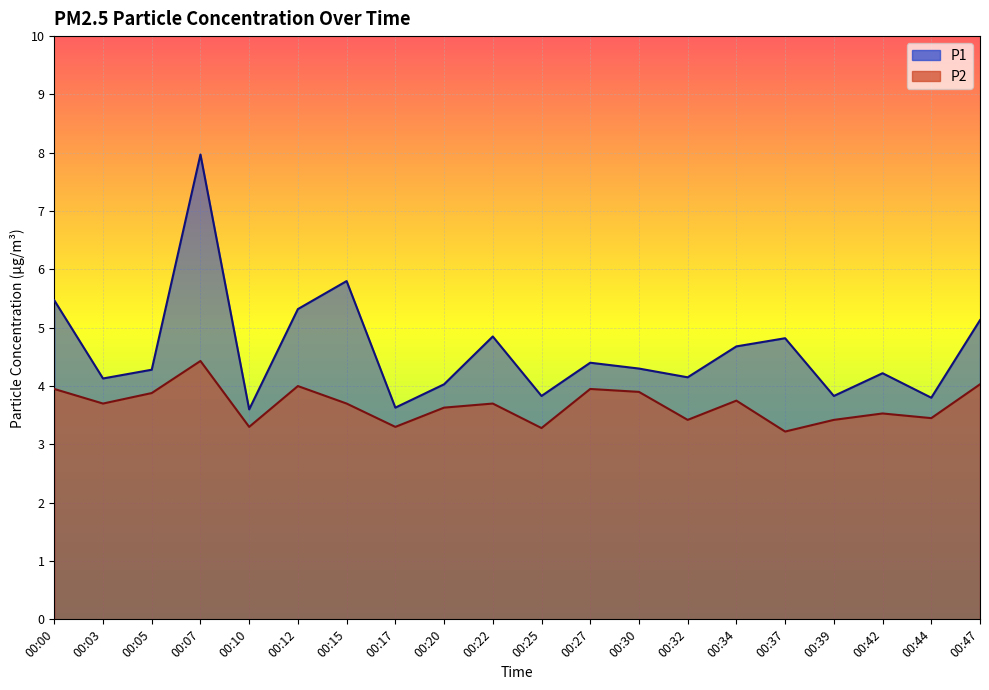

Count the number of categories in the chart.

20